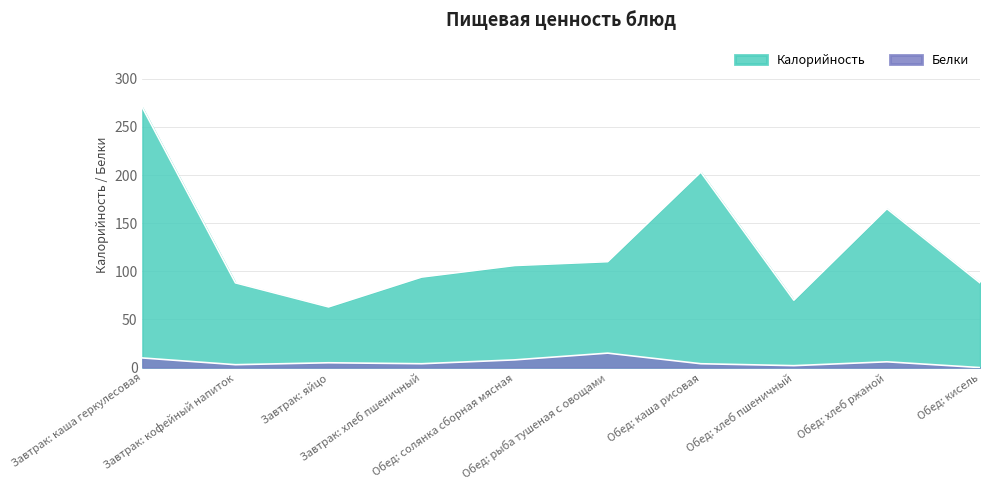

True or false: Калорийность and Белки intersect in this chart.

False